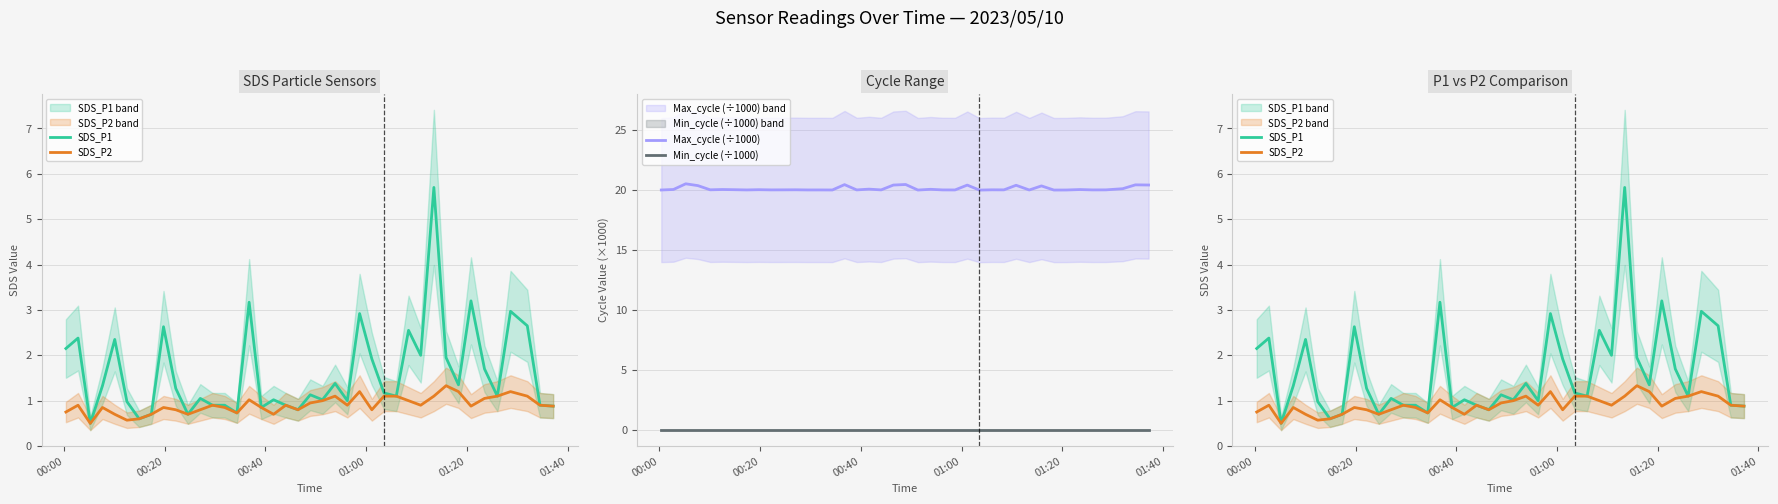

What is the average value of the SDS_P1 series?

1.6